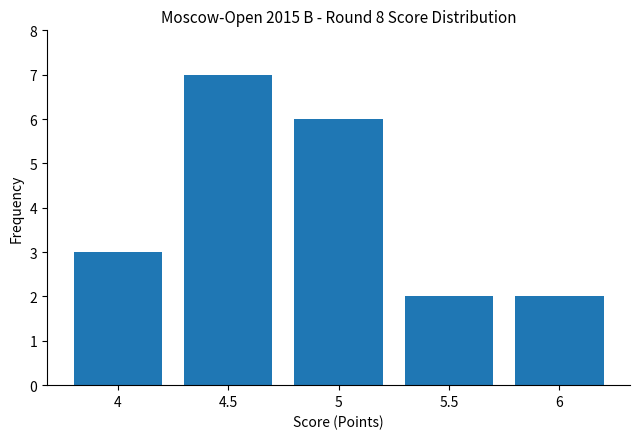

Are the bars grouped side by side (vs. stacked)?

No